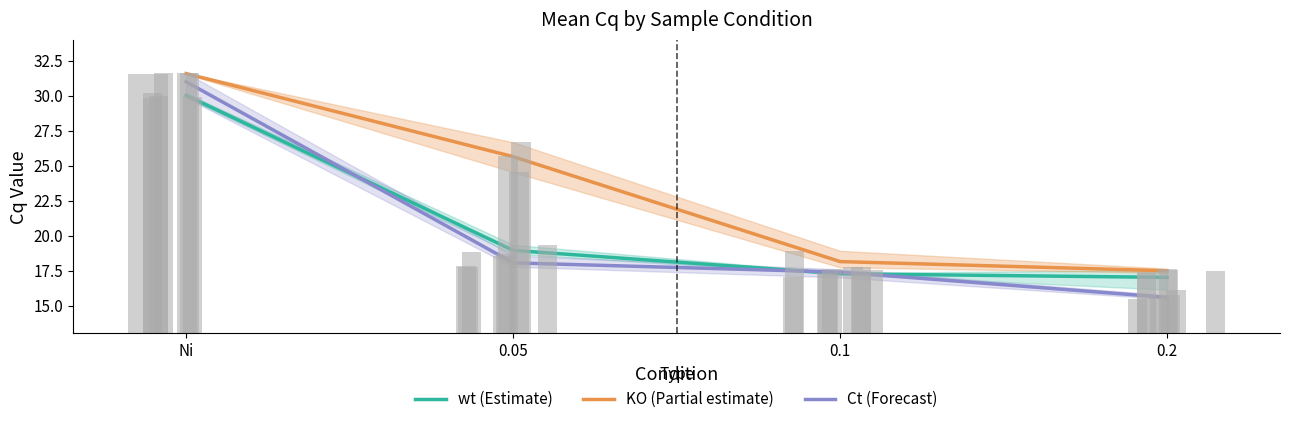

How many values in the wt (Estimate) series exceed 18?

2